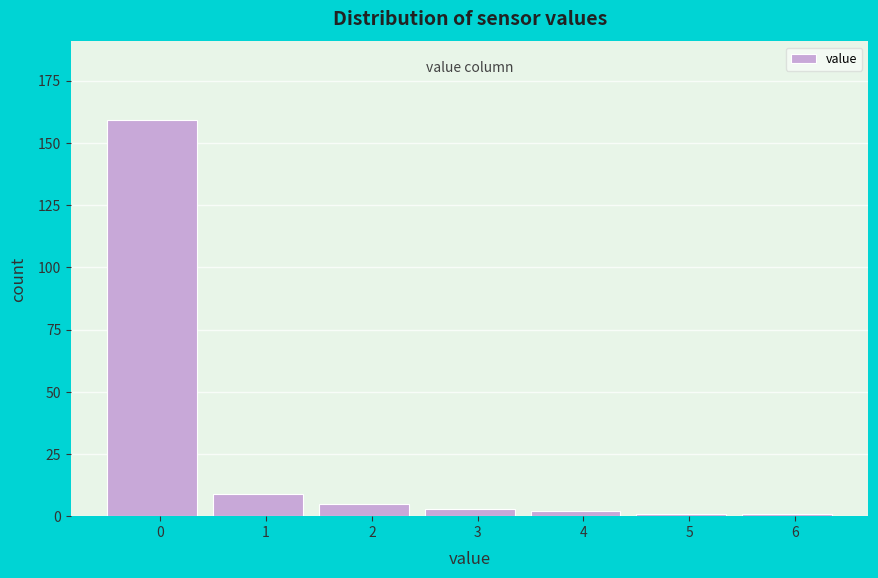

Reading left to right, list all the values displayed in this chart.

159	9	5	3	2	1	1